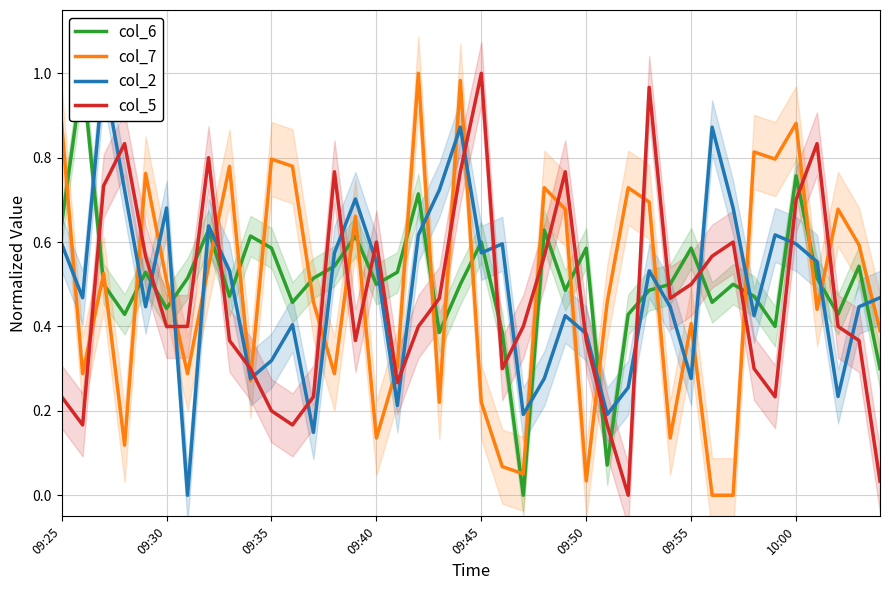

How many interior local peaks does the col_6 series have?

13